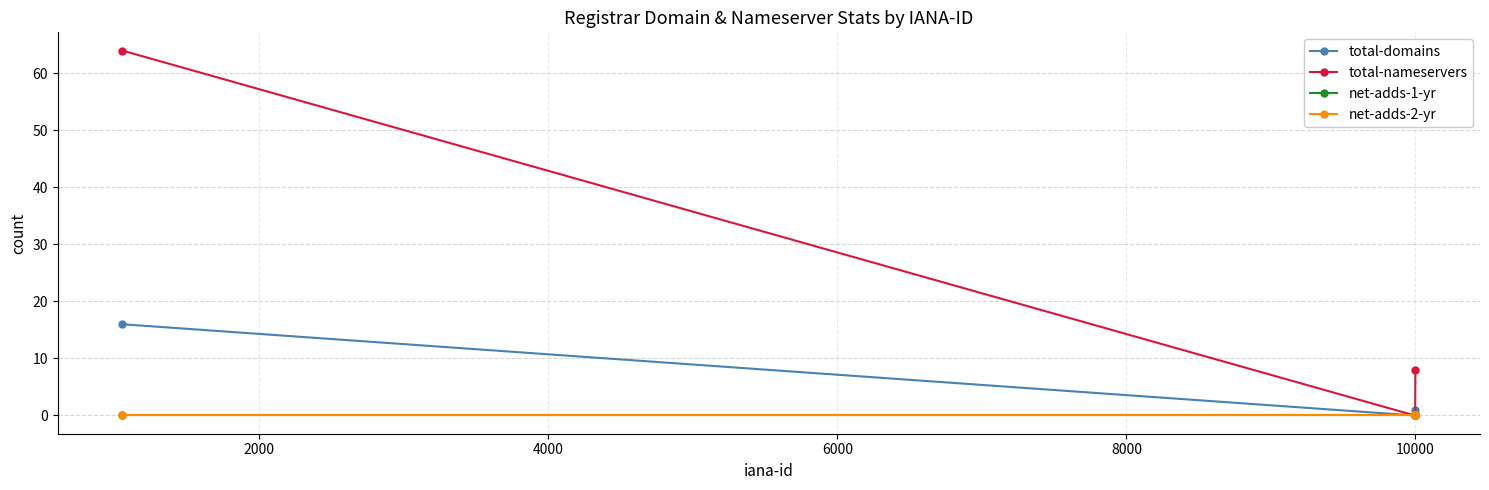

Does the chart have visible grid lines?

Yes